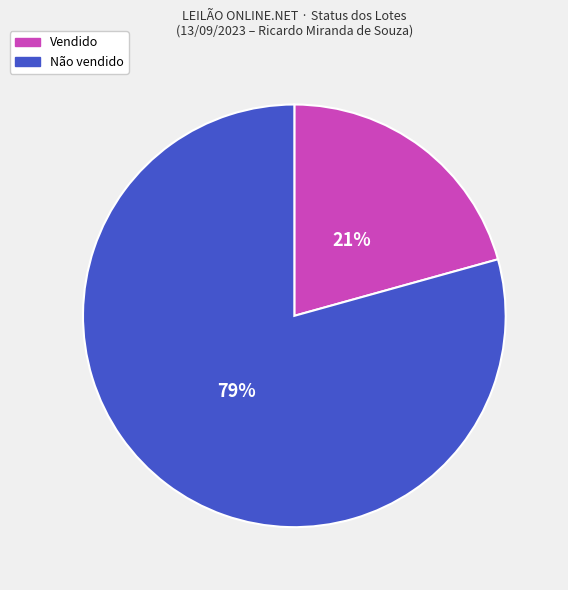

Is the sum of Vendido and Não vendido greater than half?

Yes